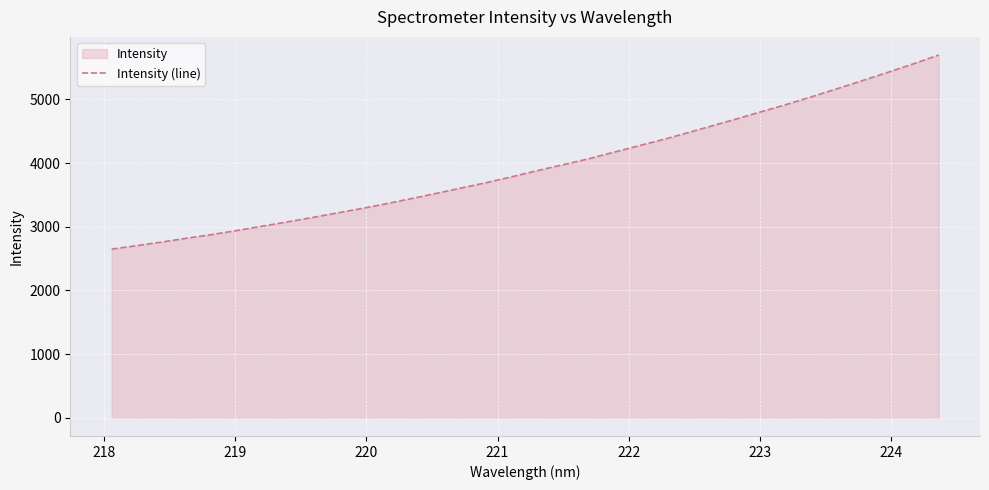

What is the difference between the maximum and minimum values?

3048.1